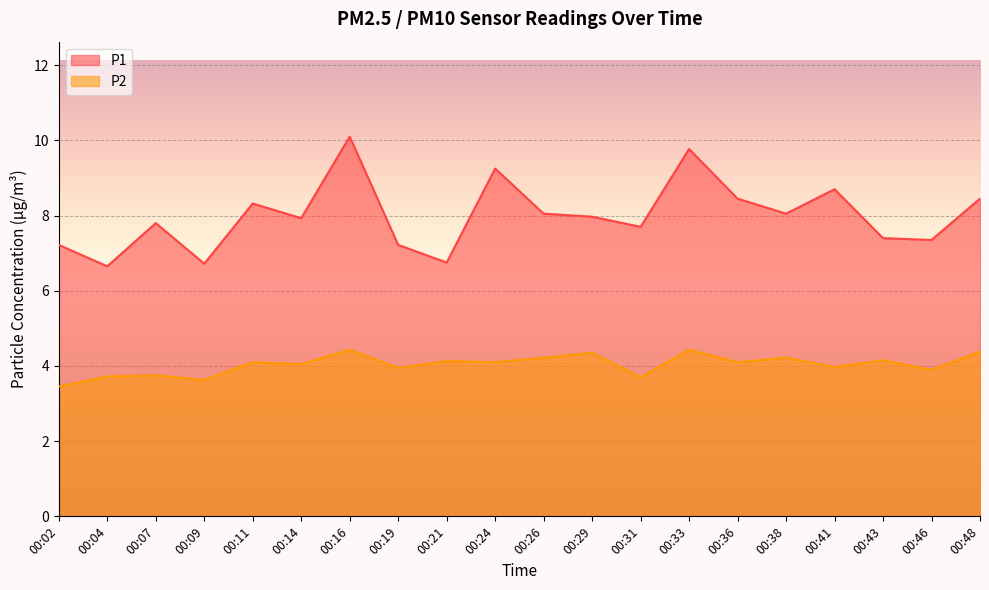

Is it true that P2 equals 4.2 at 00:26?

True